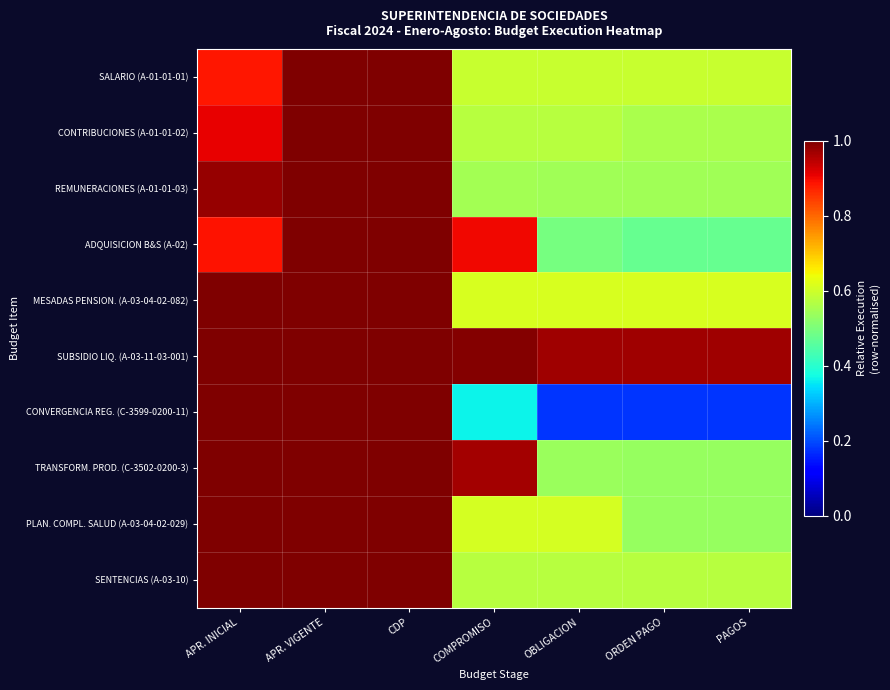

What is the maximum value shown in the chart?

1.0